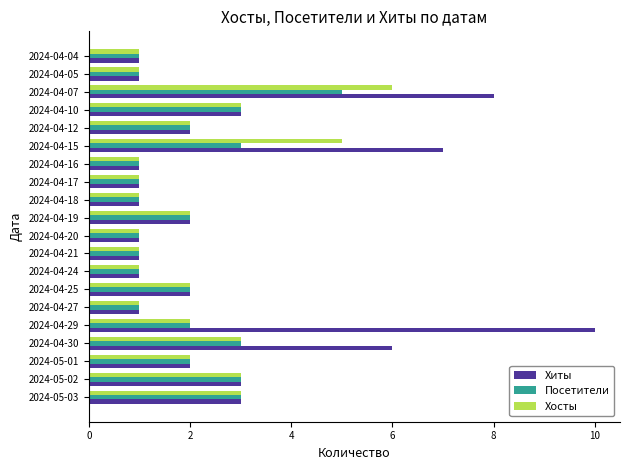

Which label corresponds to the largest value in the chart?

2024-04-29